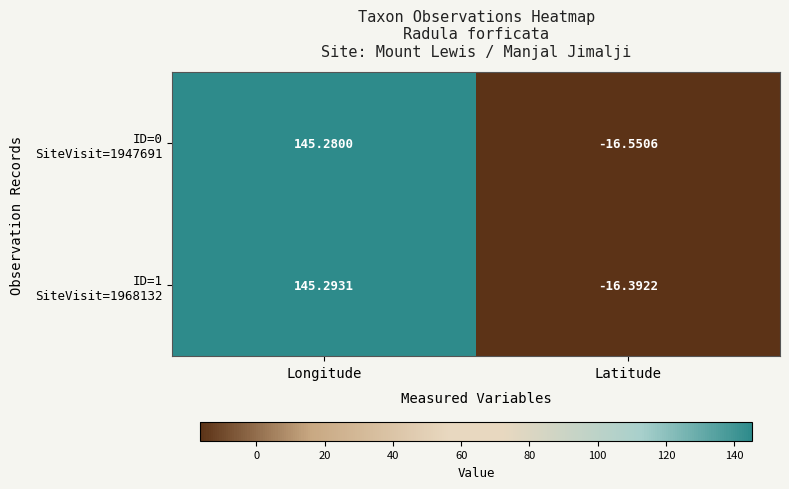

At which category is the sum across all series the highest?

Longitude